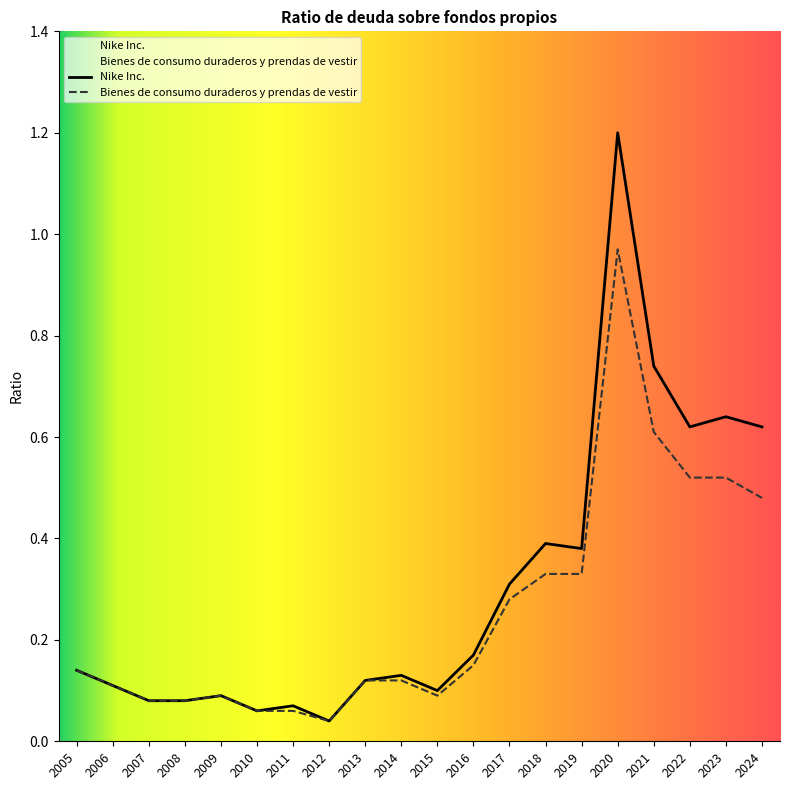

True or false: Bienes de consumo duraderos y prendas de vestir and Nike Inc. intersect in this chart.

False